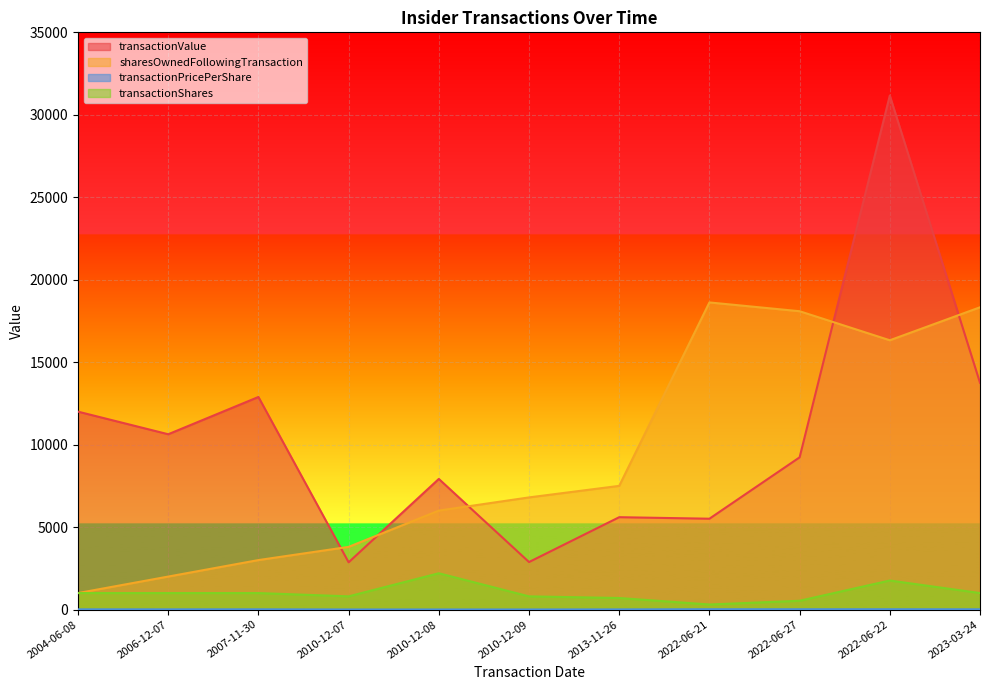

True or false: transactionShares and transactionValue cross at least once.

False